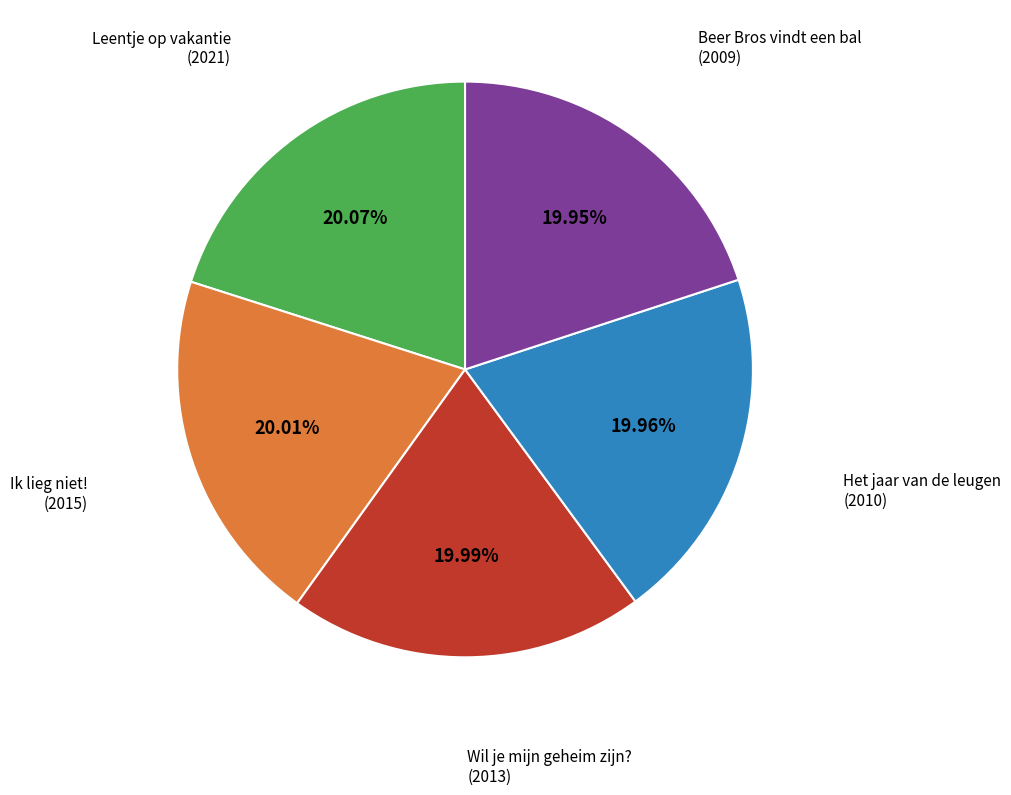

To the nearest percent, what is the average slice percentage?

20%